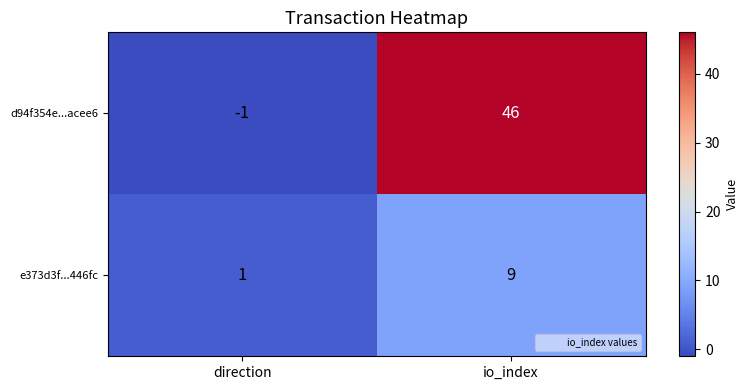

Reading left to right, transcribe all the data shown in this chart.

d94f354e...acee6: -1	46
e373d3f...446fc: 1	9